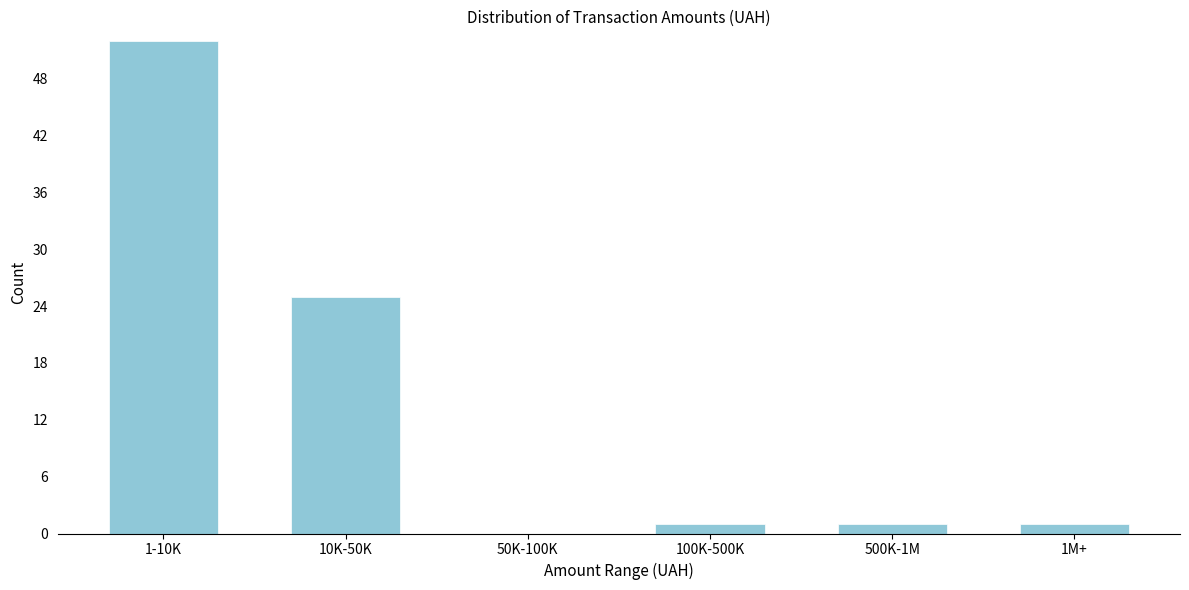

Reading left to right, list all the values displayed in this chart.

1-10K=52	10K-50K=25	50K-100K=0	100K-500K=1	500K-1M=1	1M+=1